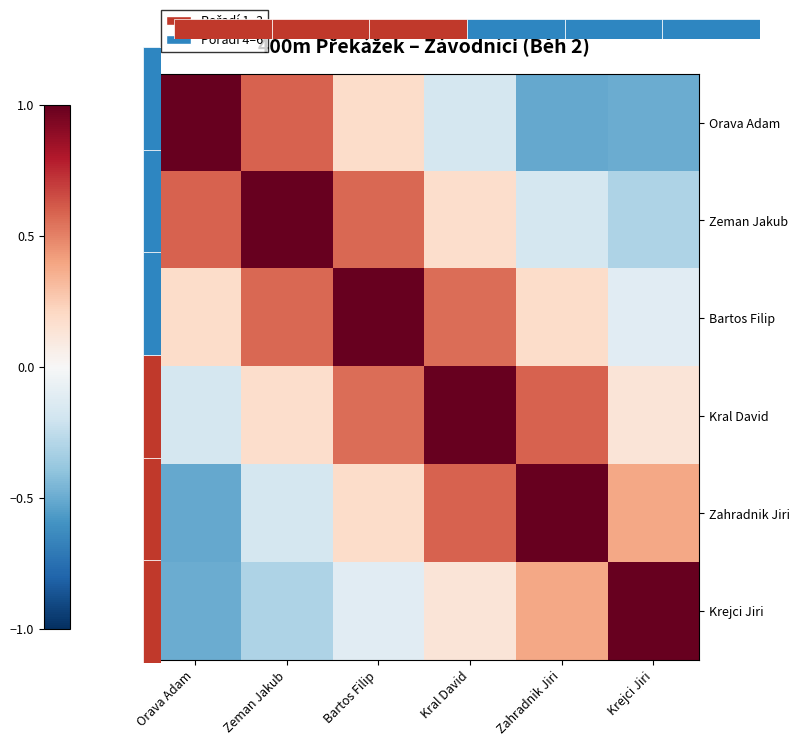

What value does the Kral David series have at Krejci Jiri?

0.1